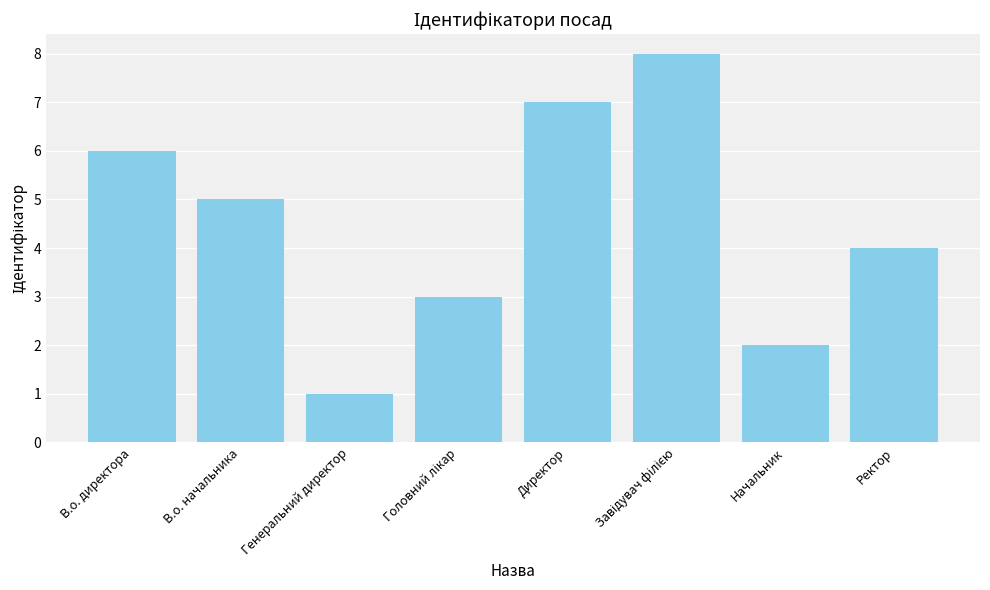

What is the difference between the maximum and second lowest values?

6